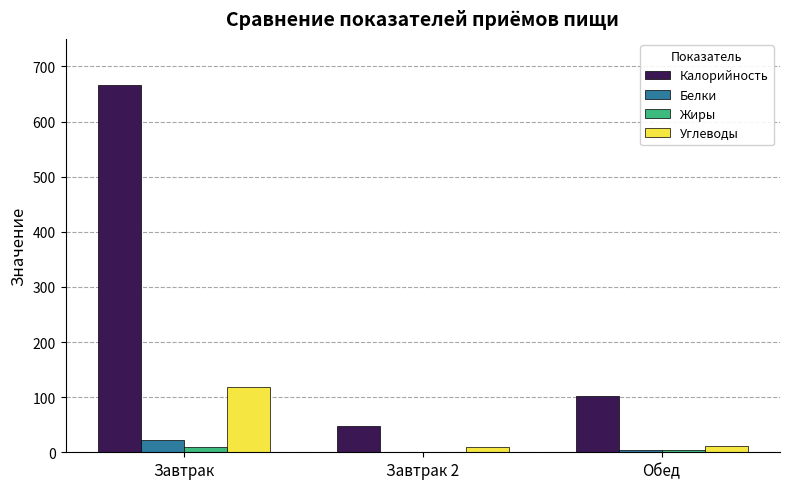

What is the maximum value for Углеводы?

119